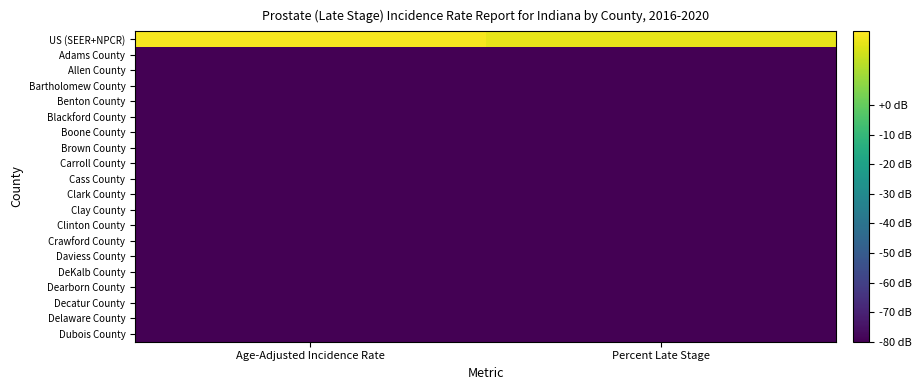

Between Percent Late Stage and Age-Adjusted Incidence Rate, which is larger?

Age-Adjusted Incidence Rate